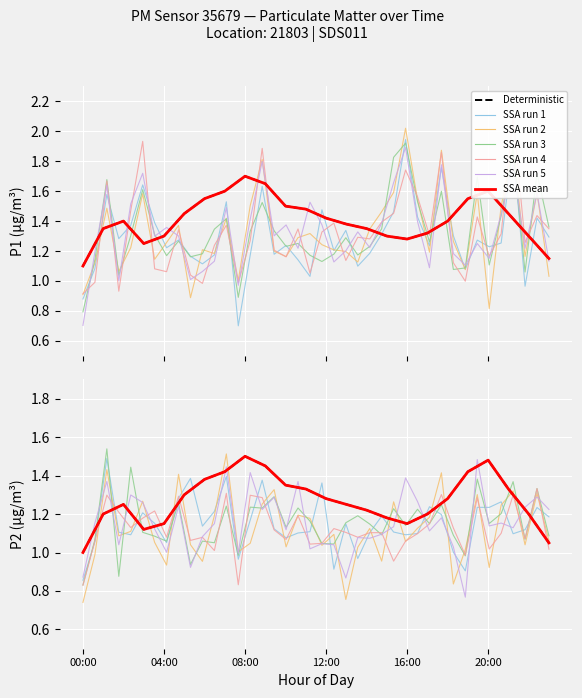

The value of P1 at 21:00 is 2.1. True or false?

False